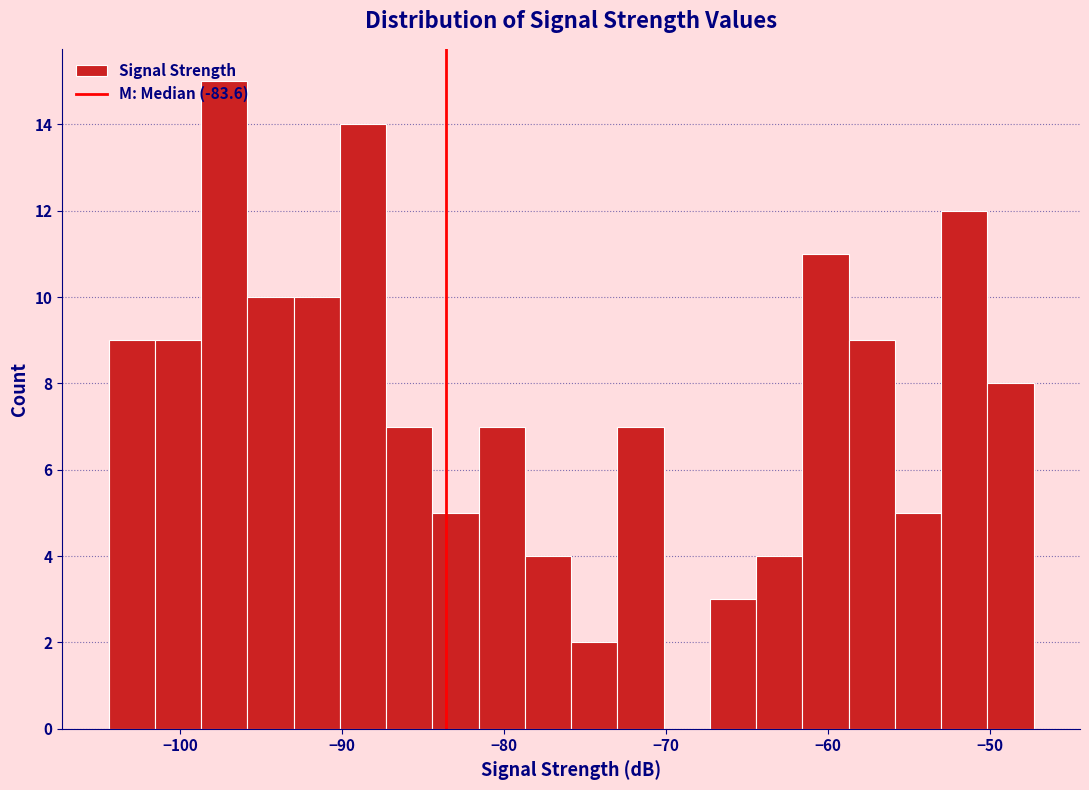

Read against the x-axis, roughly where is the centre of the tallest bar?

-97